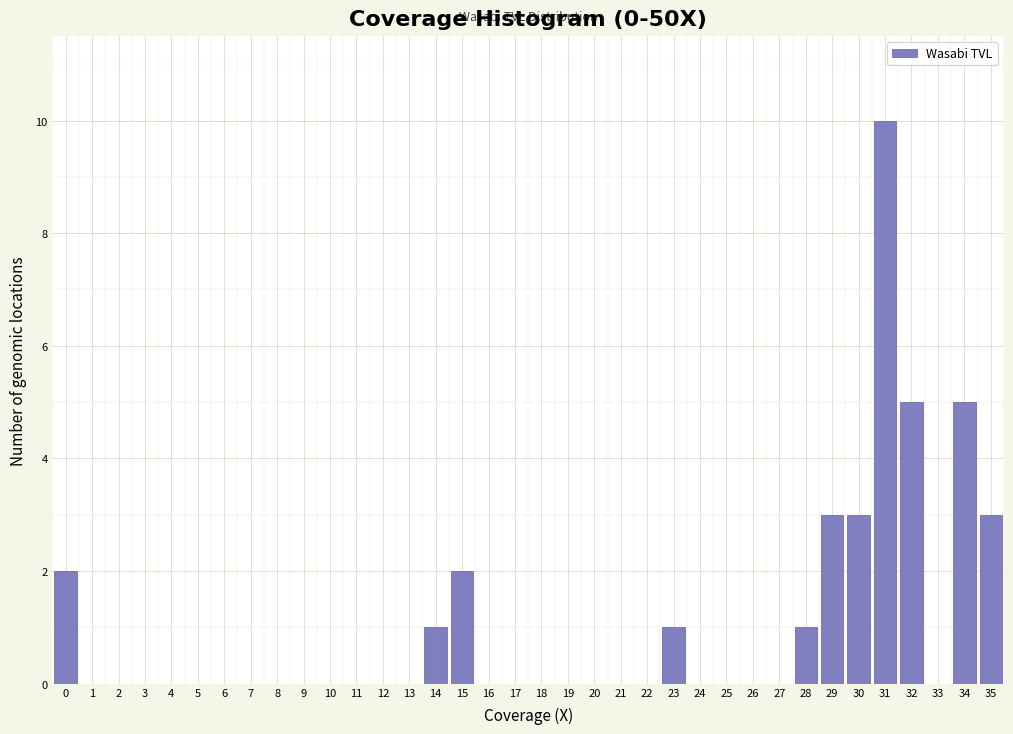

The value at 8 is 0. True or false?

True